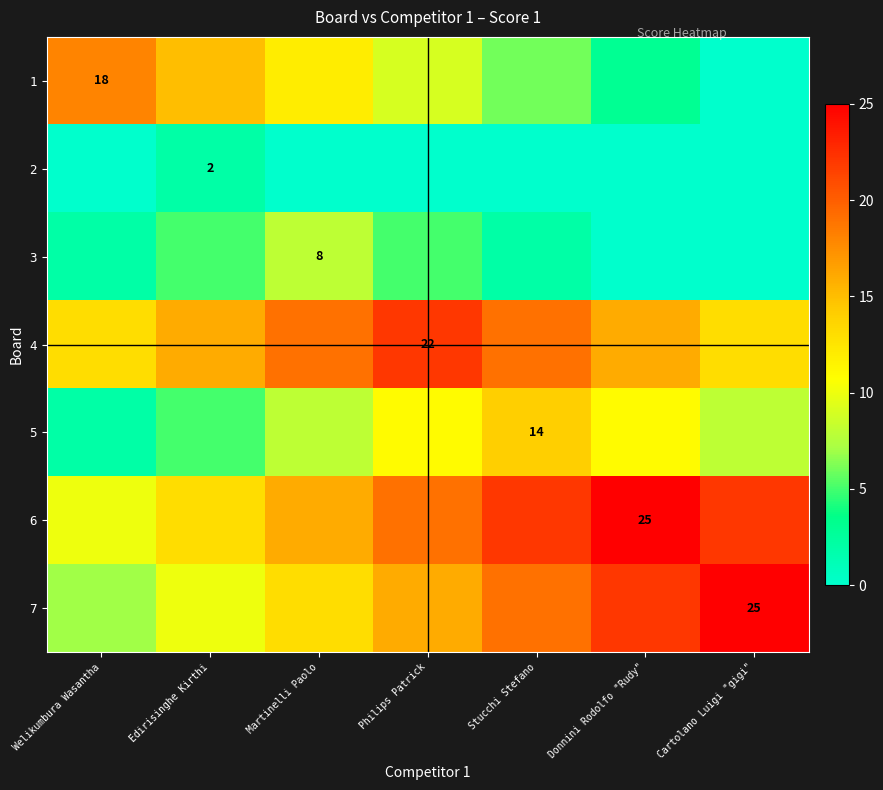

What is the total value across all series at Welikumbura Wasantha?

52